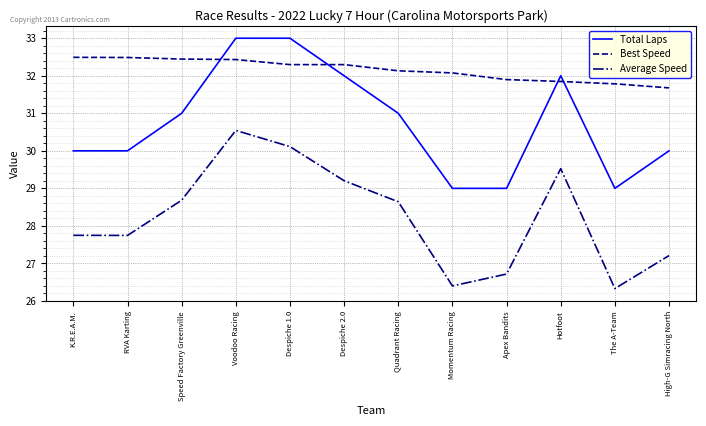

What is the lowest value of the Best Speed series?

31.7